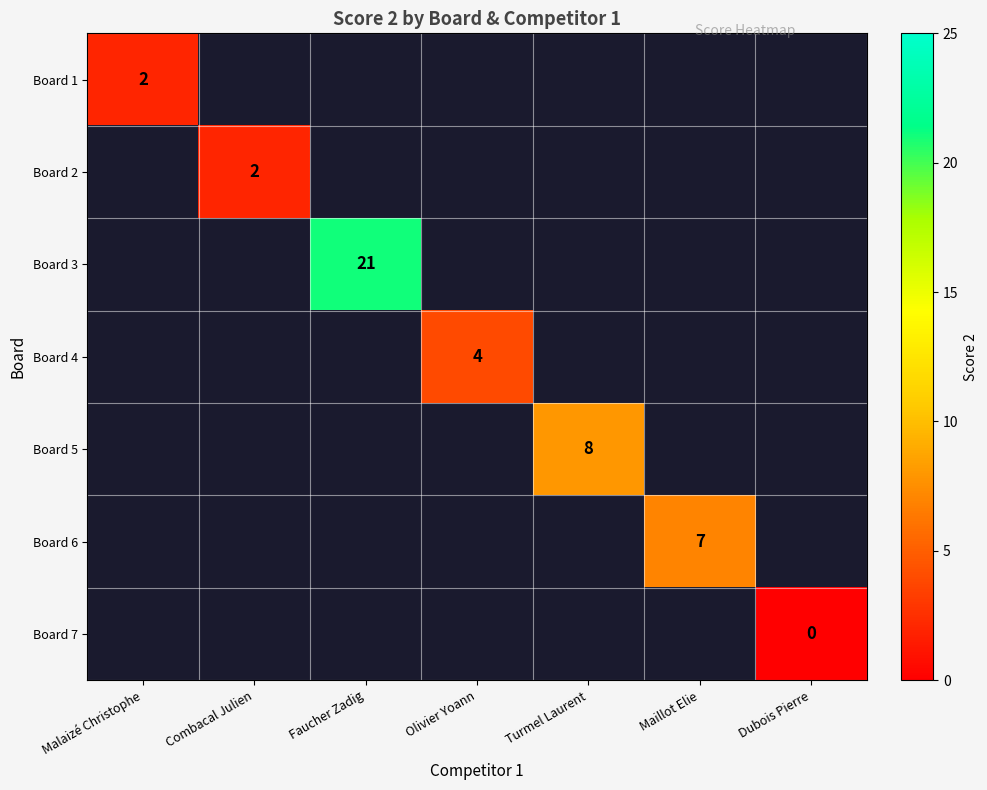

The value of Board 4 at Olivier Yoann is 6. True or false?

False